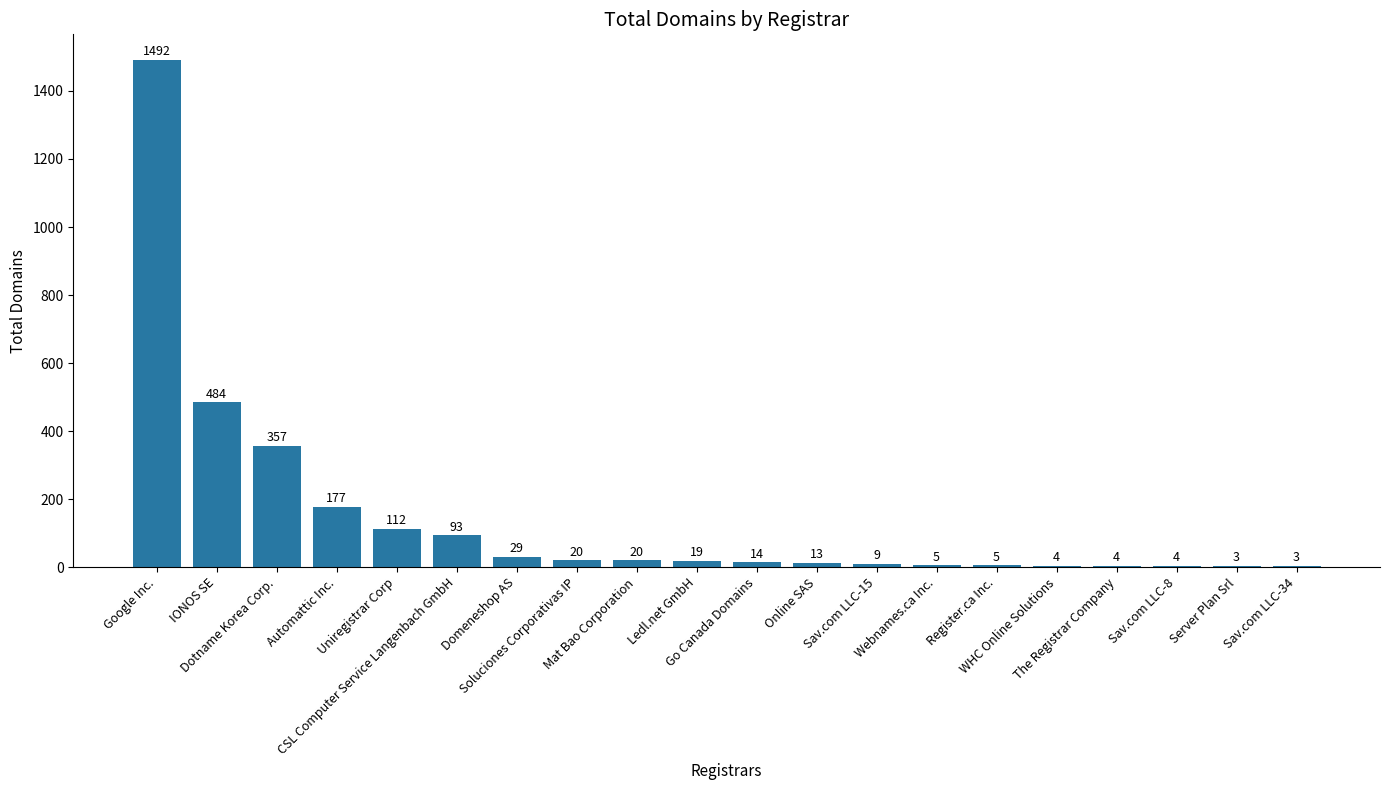

The chart shows a value of 20 at Soluciones Corporativas IP. True or false?

True